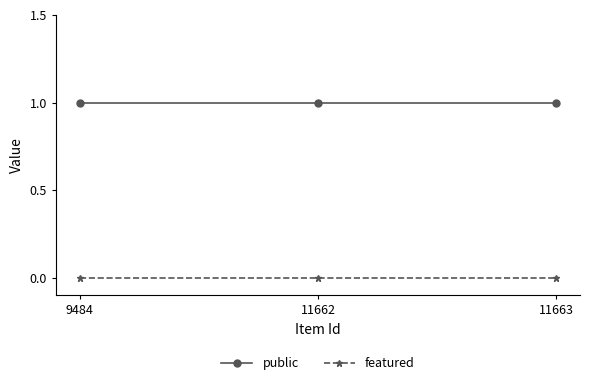

What is the value of the public point at the 2nd from the left?

1